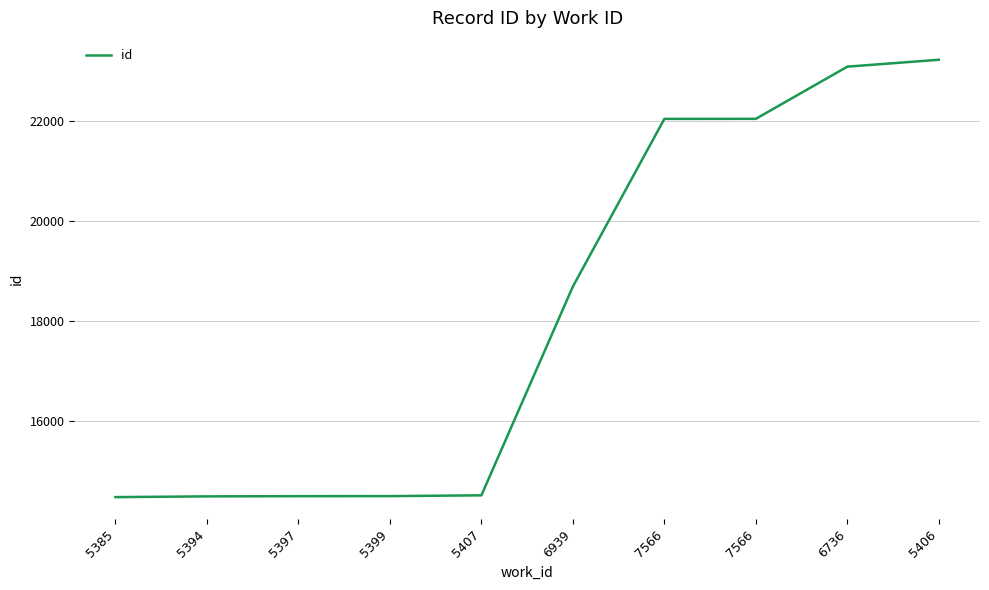

Is this an area chart (filled region under the line)?

No